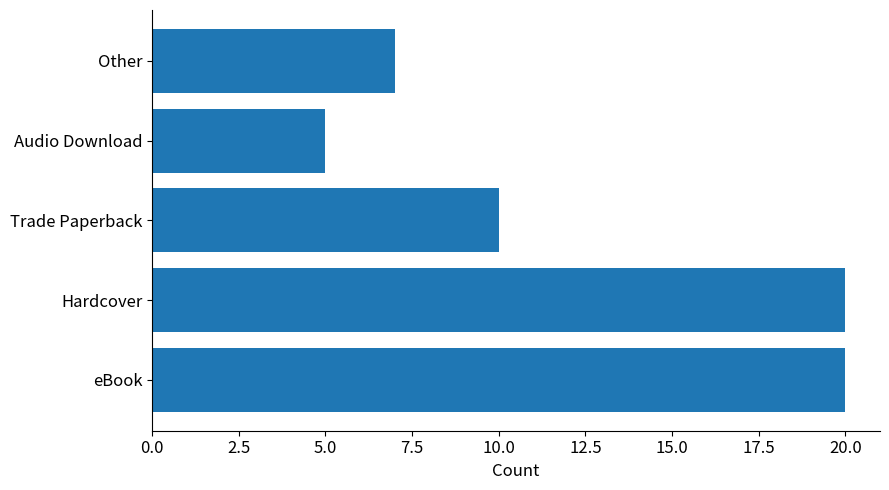

What is the minimum value shown in the chart?

5